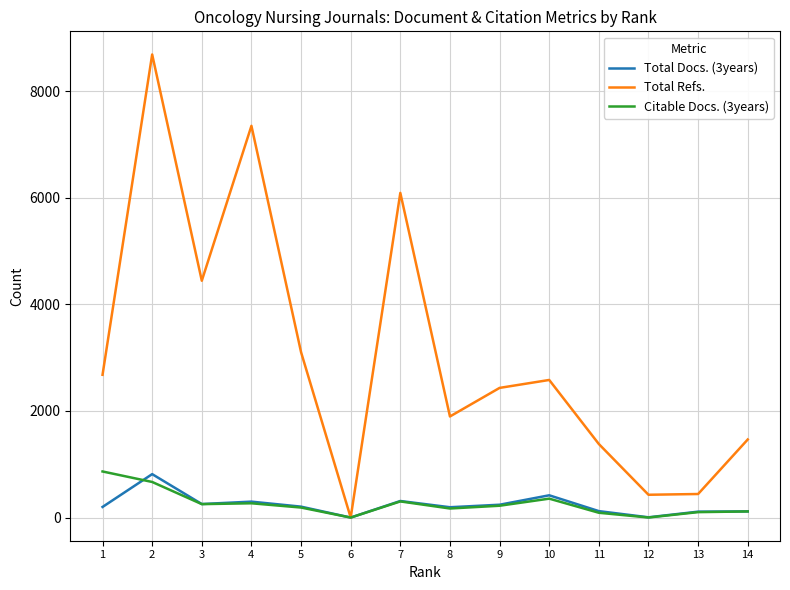

What is the maximum value shown in the chart?

8689